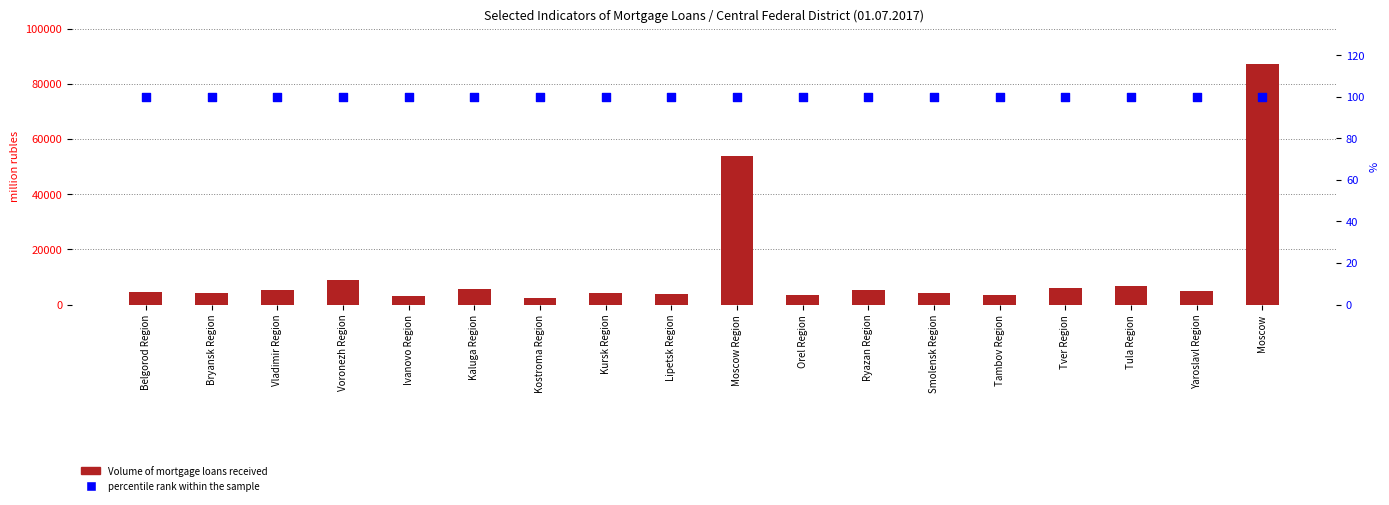

At how many categories does at least one series exceed 44188?

2